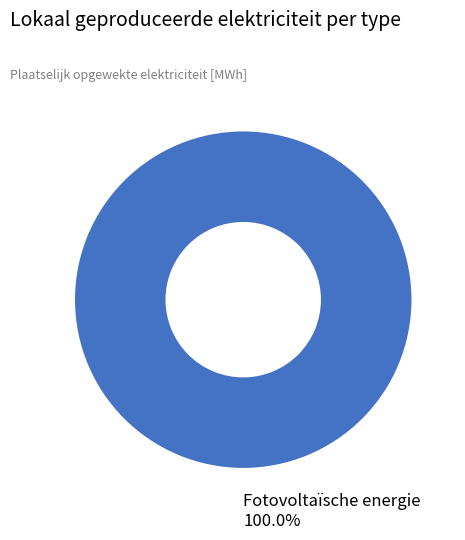

What is the majority slice?

Fotovoltaïsche energie